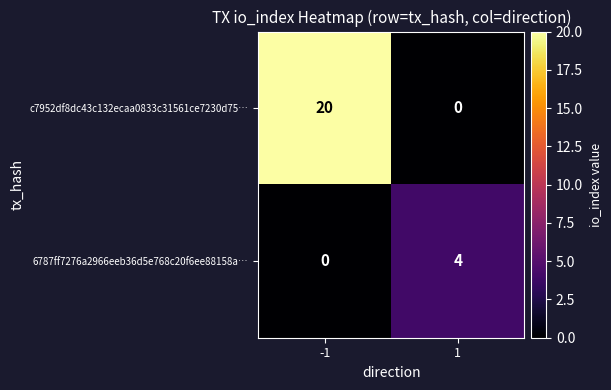

Reading left to right, list all the values displayed in this chart.

c7952df8dc43c132ecaa0833c31561ce7230d75…: -1=20	1=0
6787ff7276a2966eeb36d5e768c20f6ee88158a…: -1=0	1=4